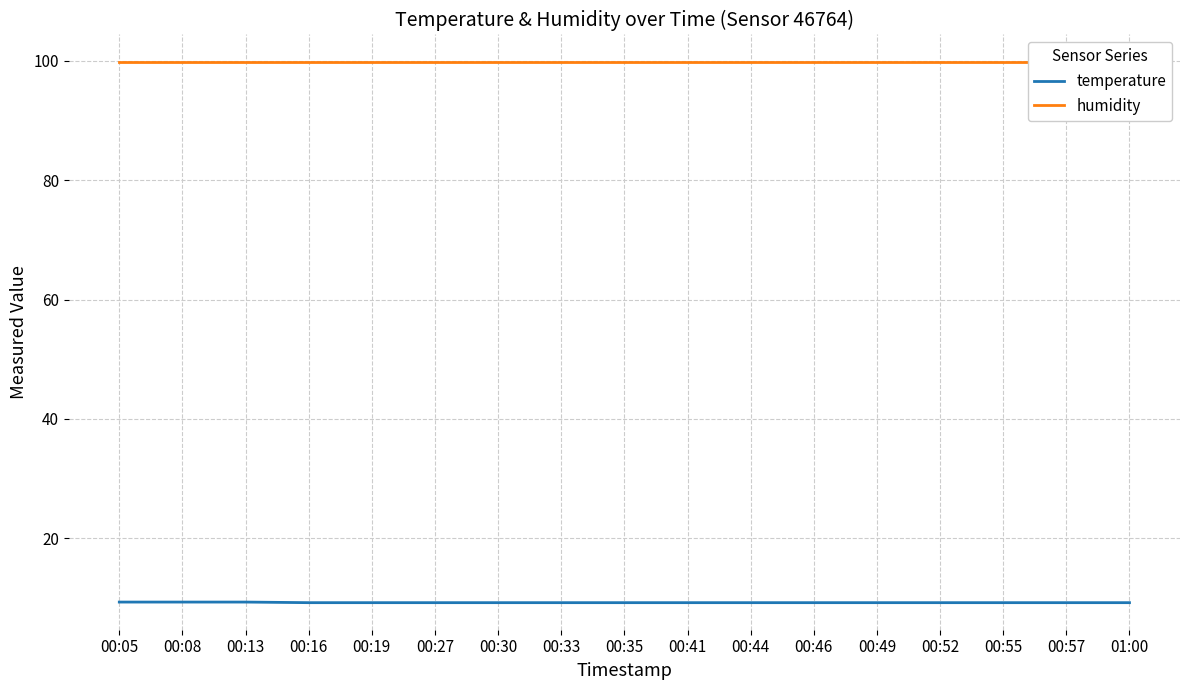

What are all the series names shown in the legend?

temperature, humidity